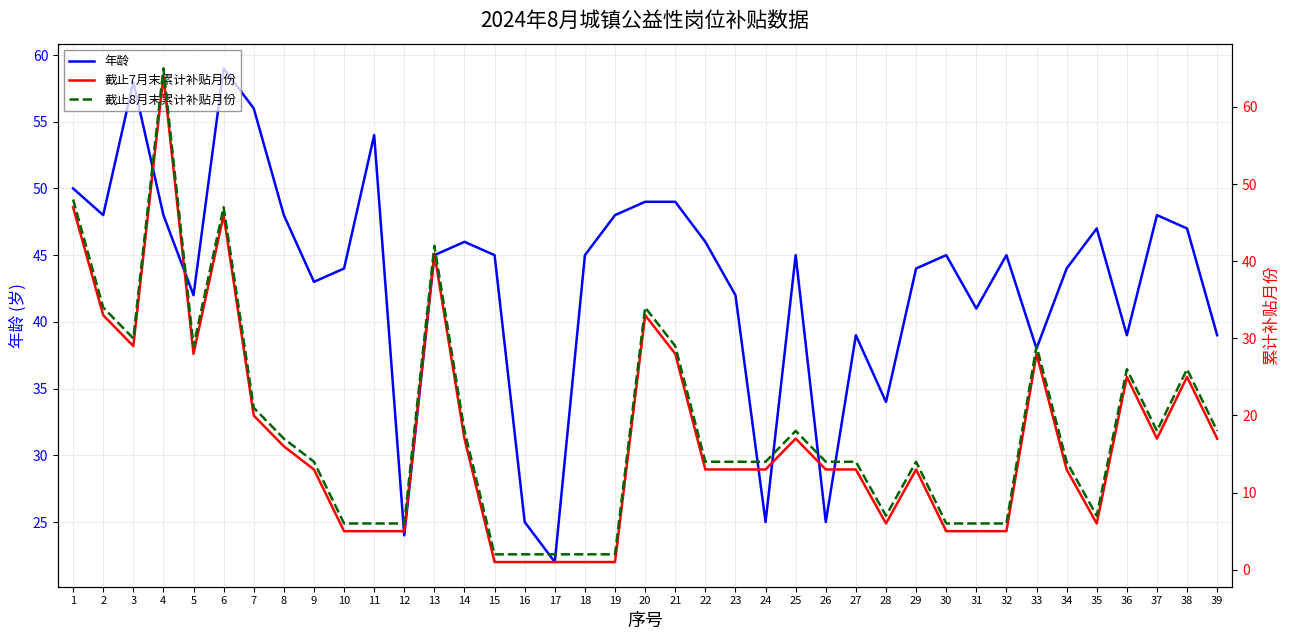

Where is 年龄 nearest to the value 40?

27